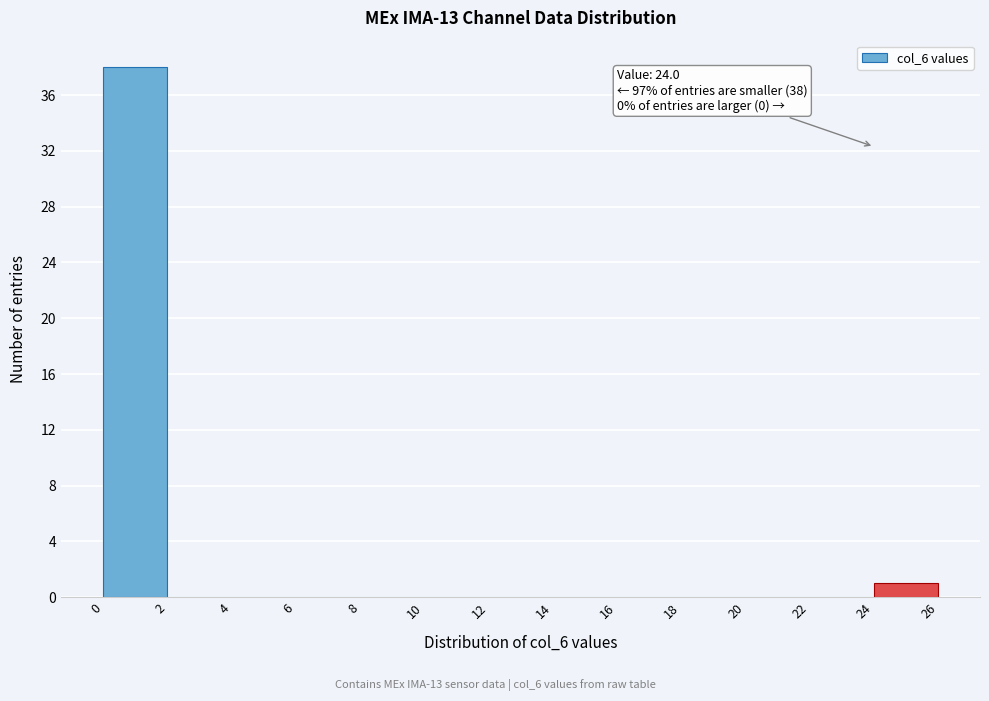

Over which range of the x-axis is the bar tallest?

0 to 2